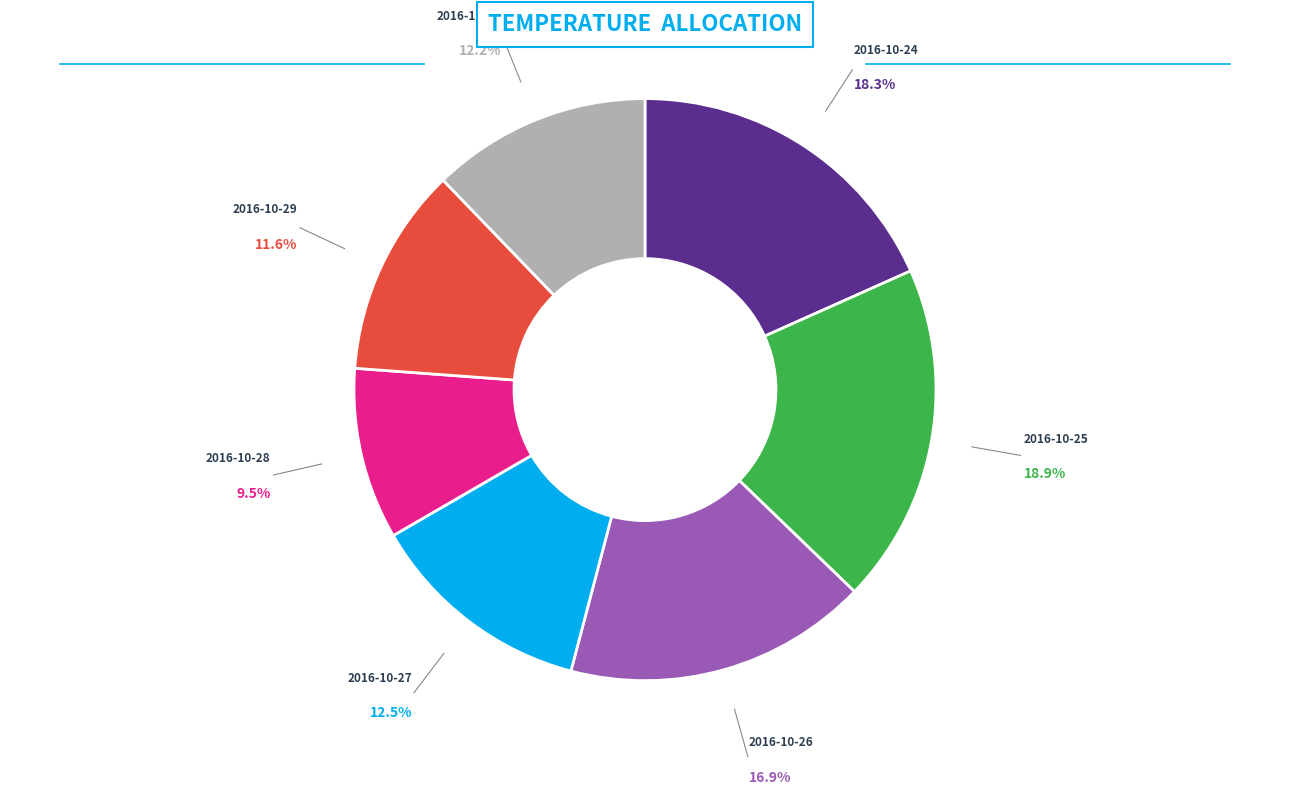

Is there a majority slice in this chart?

No